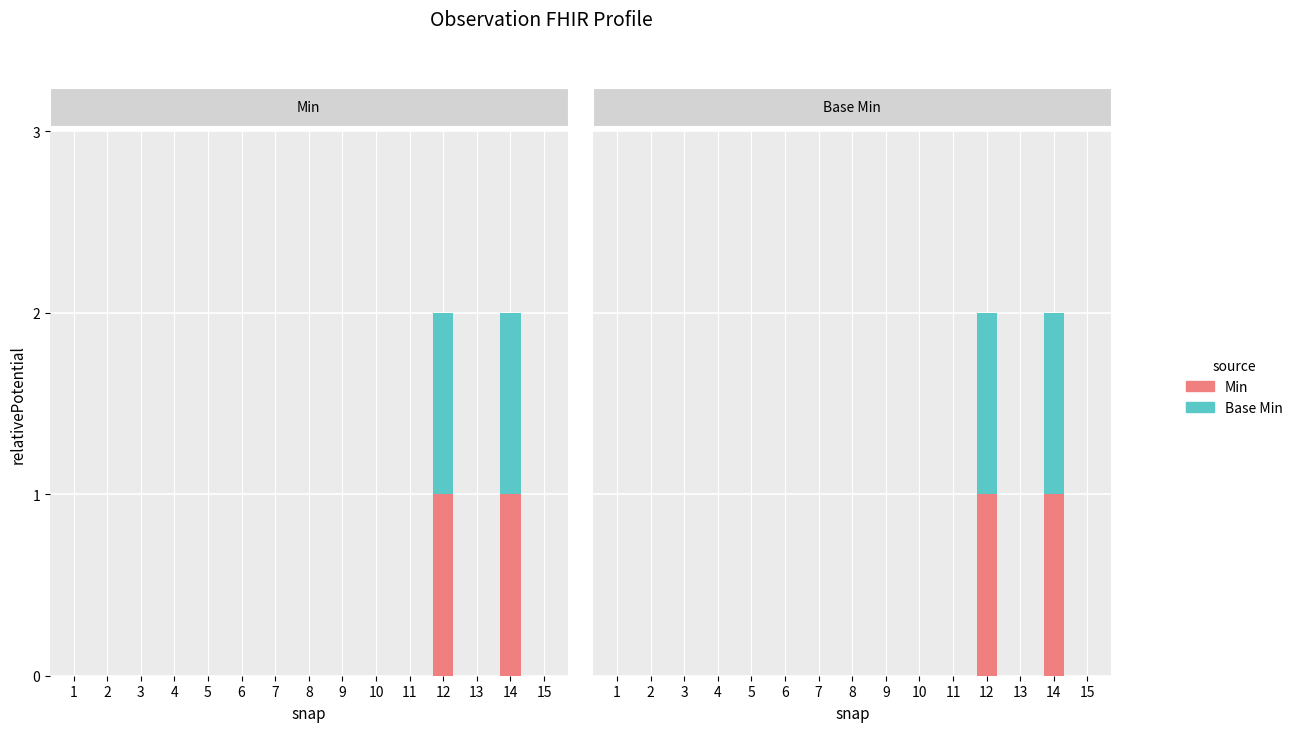

Rank the categories by Base Min value from highest to lowest.

12, 14, 1, 2, 3, 4, 5, 6, 7, 8, 9, 10, 11, 13, 15